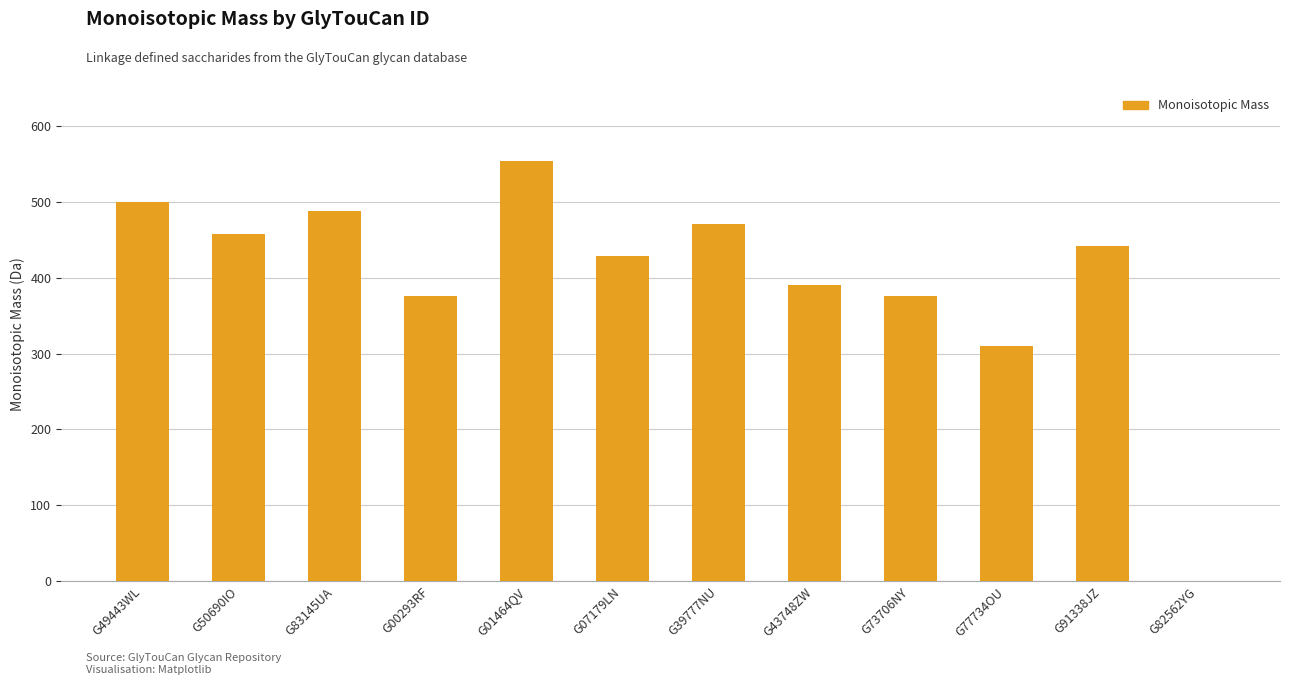

What is the sum of the values at G91338JZ and G50690IO?

900.3